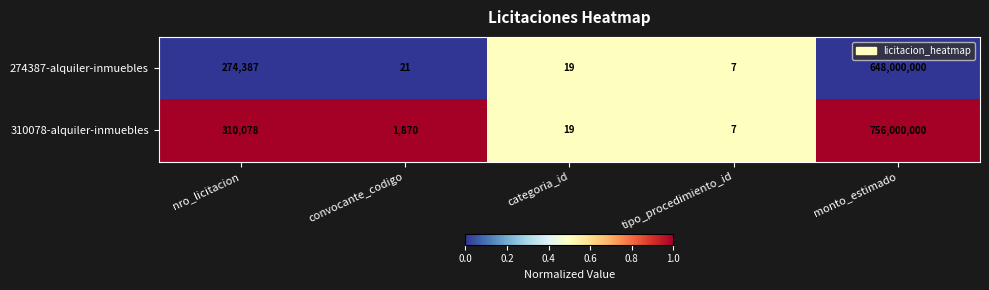

What is the difference between the maximum and minimum values in the 310078-alquiler-inmuebles series?

755999993